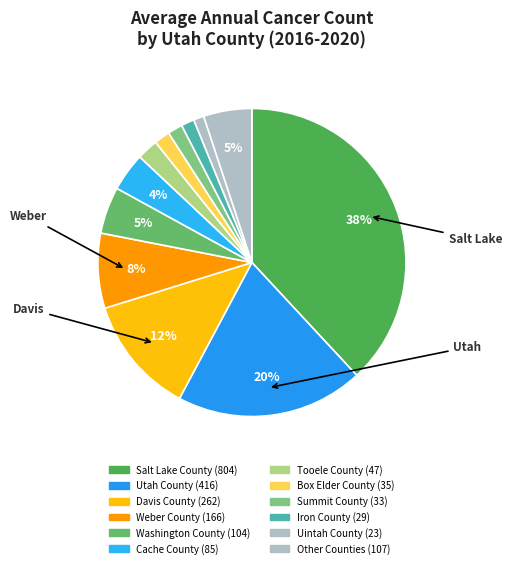

How many slices are in this pie chart?

12